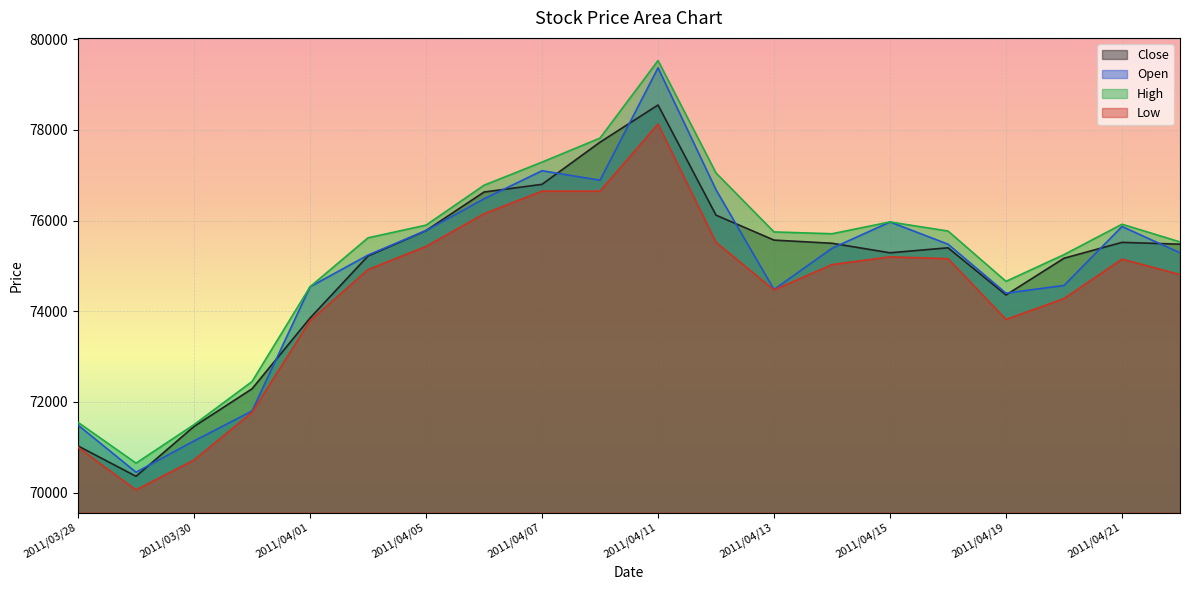

What is the lowest value of the Open series?

70450